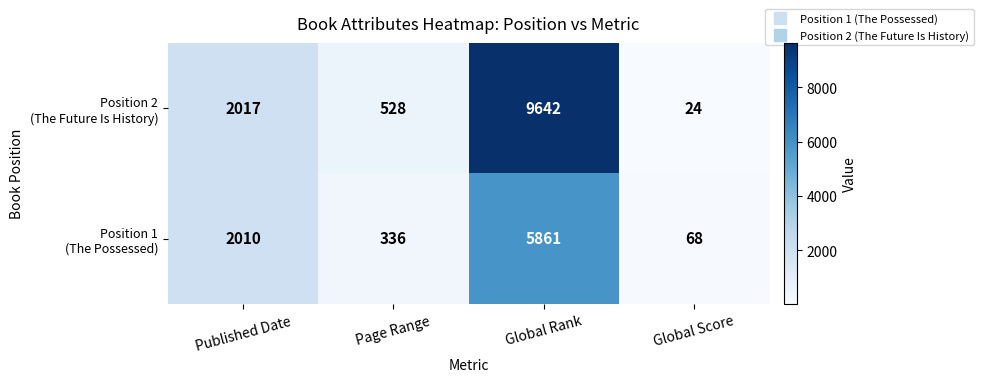

How many distinct data groups are displayed?

2